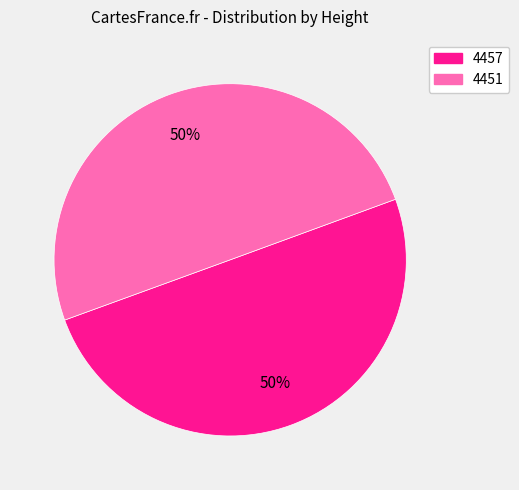

To the nearest percent, what portion does 4457 represent?

50%